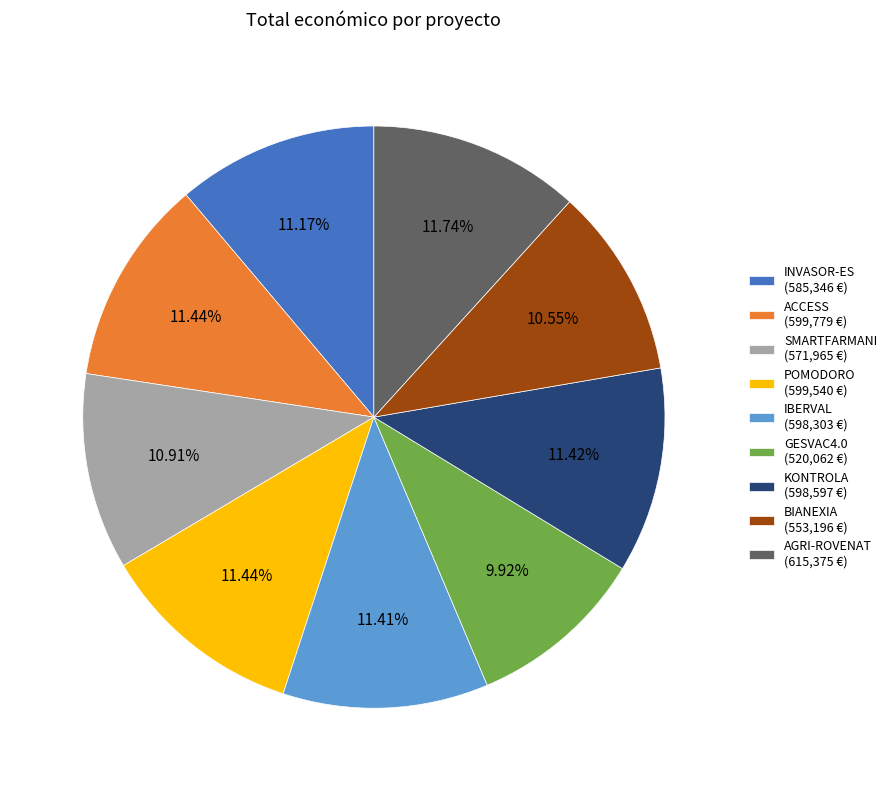

Is there a majority slice in this chart?

No